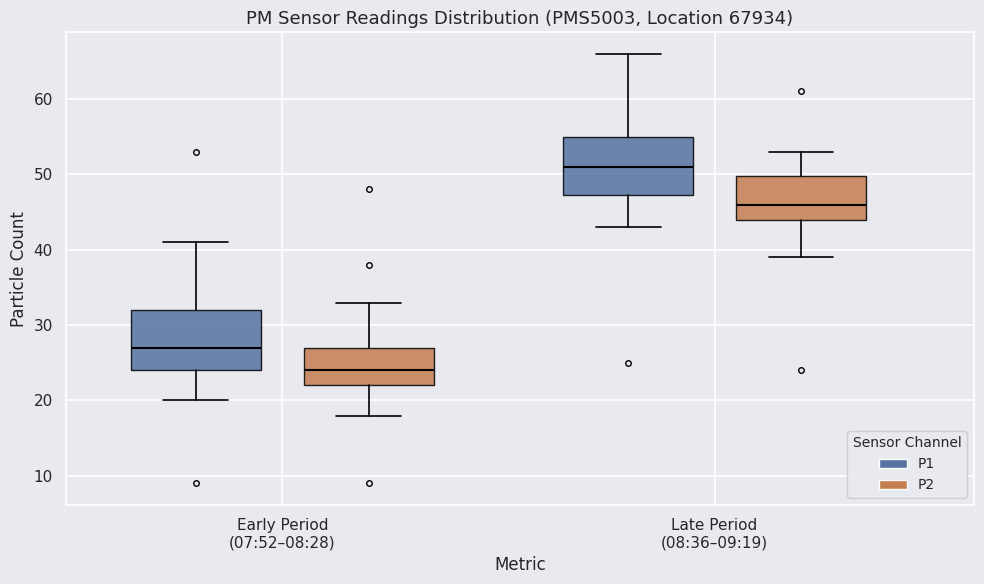

Where does the median line of the box for Late Period (08:36–09:19) (P2) sit on the y-axis? The values are not printed on the chart, so give them approximately, as read against the axis.

46